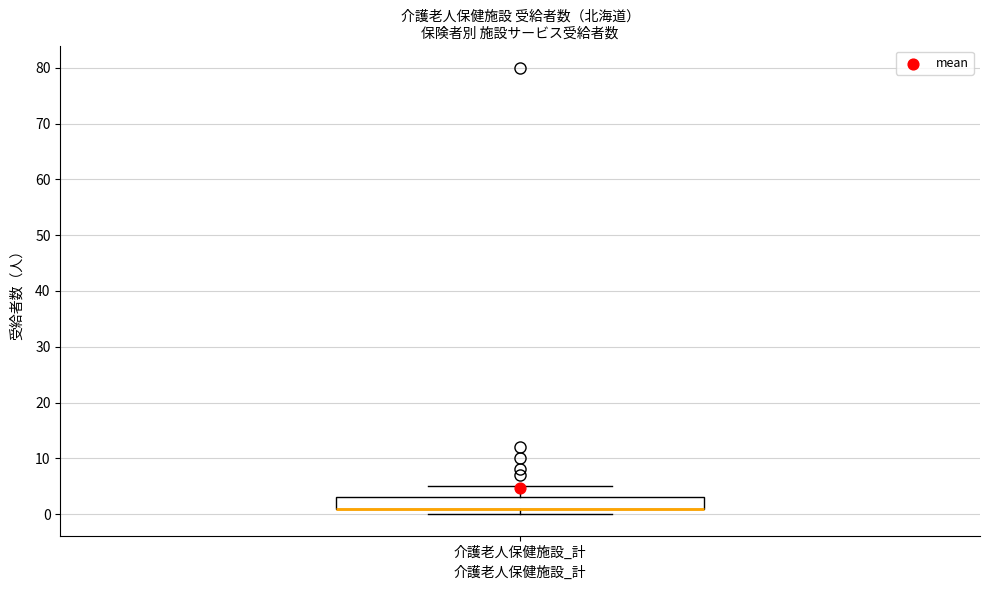

Read this box plot against the y-axis: the position of the median line, the range covered by the box, and the ends of both whiskers. The values are not printed on the chart, so give them approximately, as read against the axis.

median 1 (drawn on the box's lower edge), box 1 to 3, whiskers 0 to 5